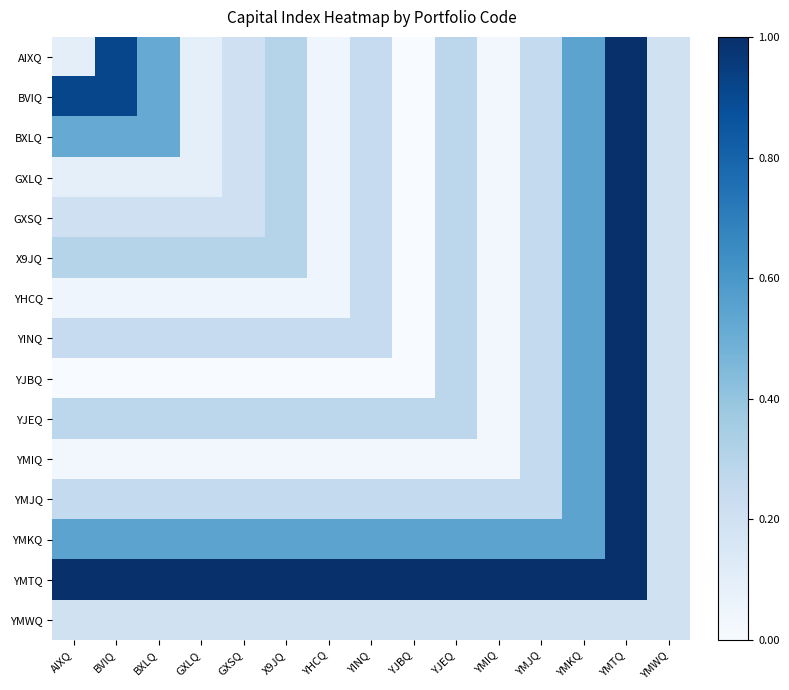

Count the number of categories in the chart.

15